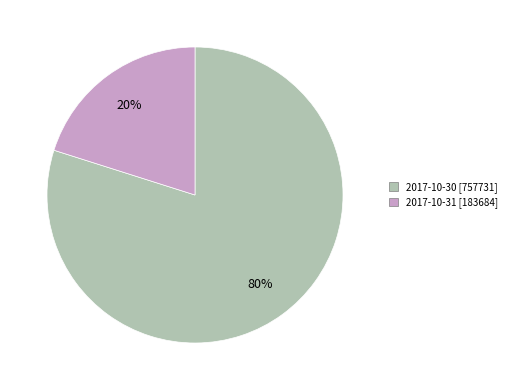

What percentage is the 2017-10-30 slice, to the nearest percent?

80%